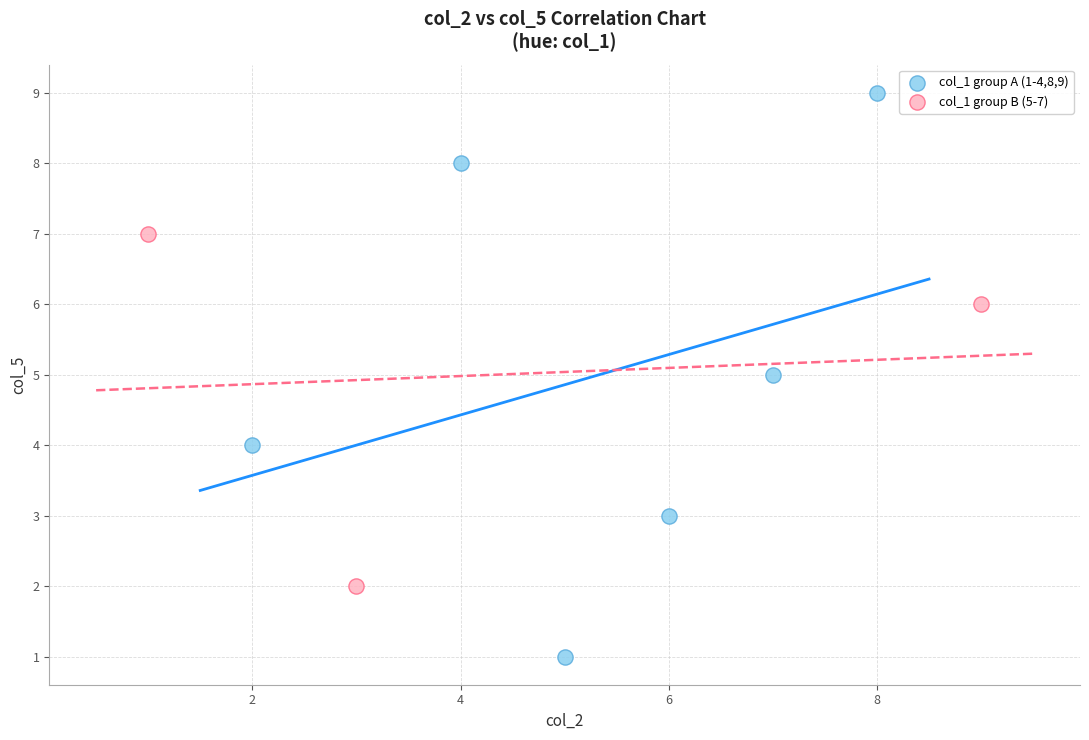

Which series has the widest spread of Y values?

col_1 group A (1-4,8,9)